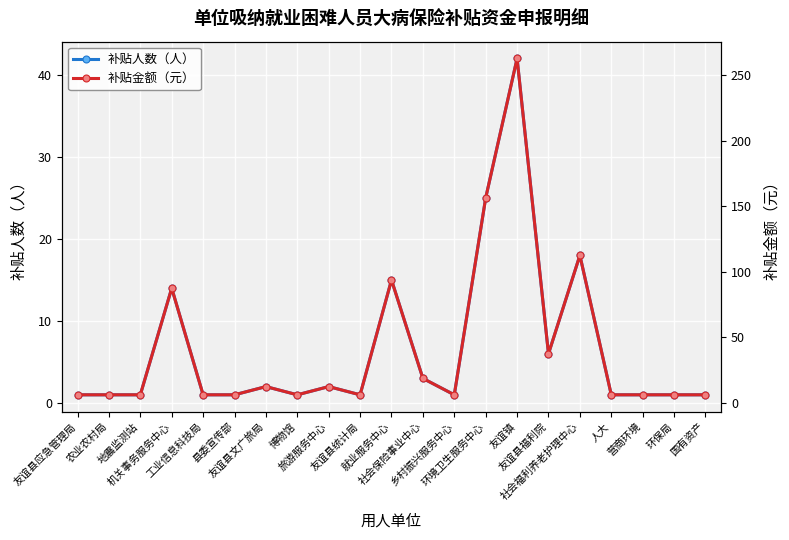

What is the total value across all series at 社会保险事业中心?

21.8